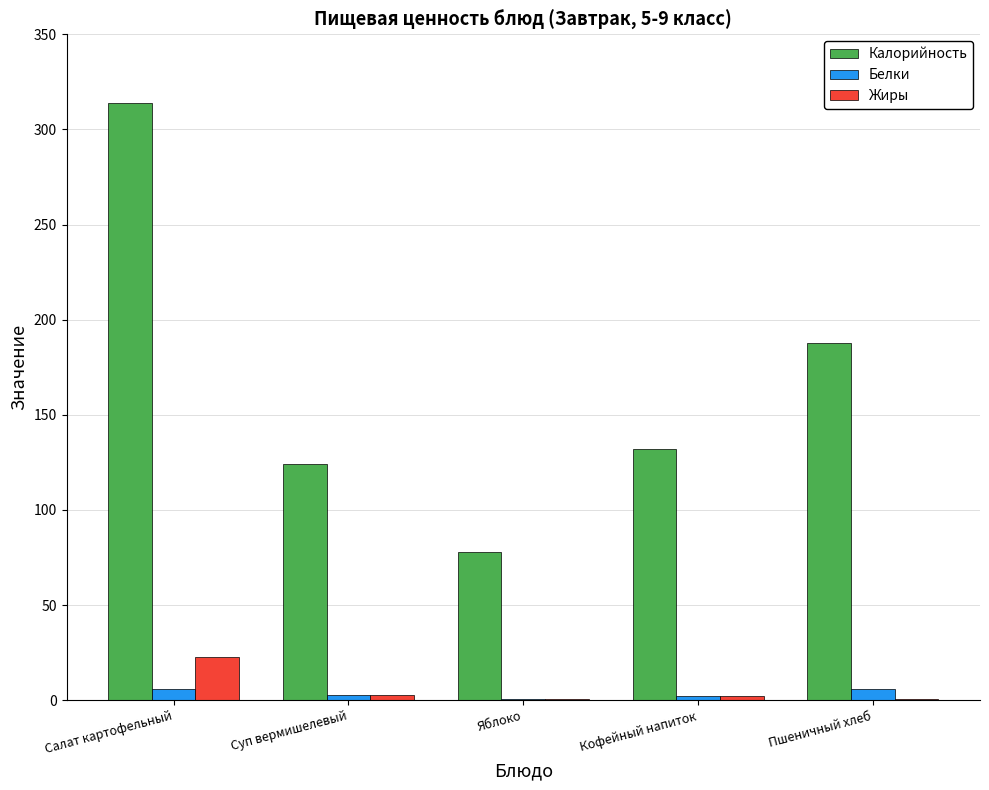

How many series are shown in this chart?

3